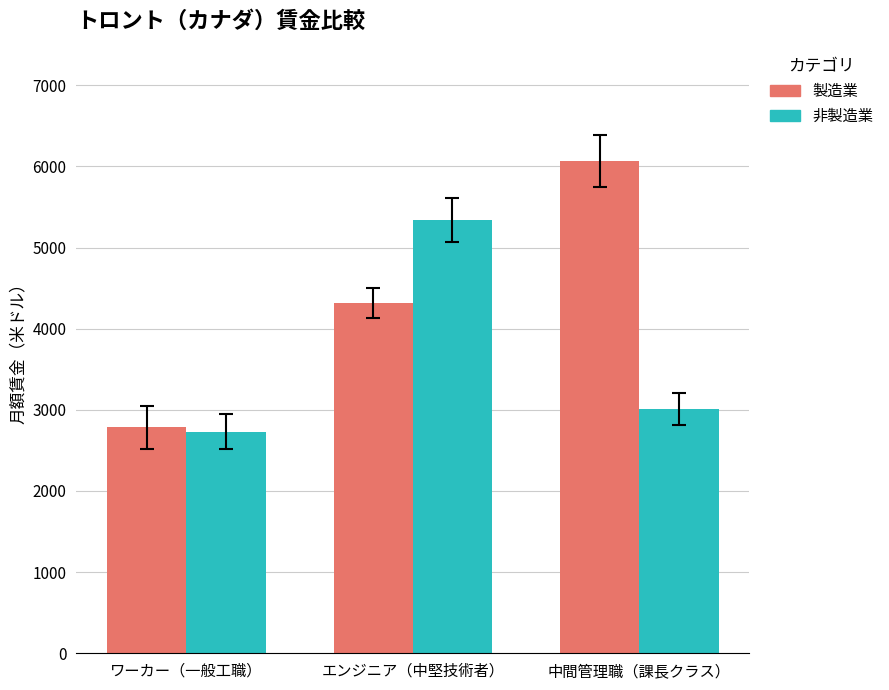

Rank the series by their average value, from lowest to highest.

非製造業, 製造業